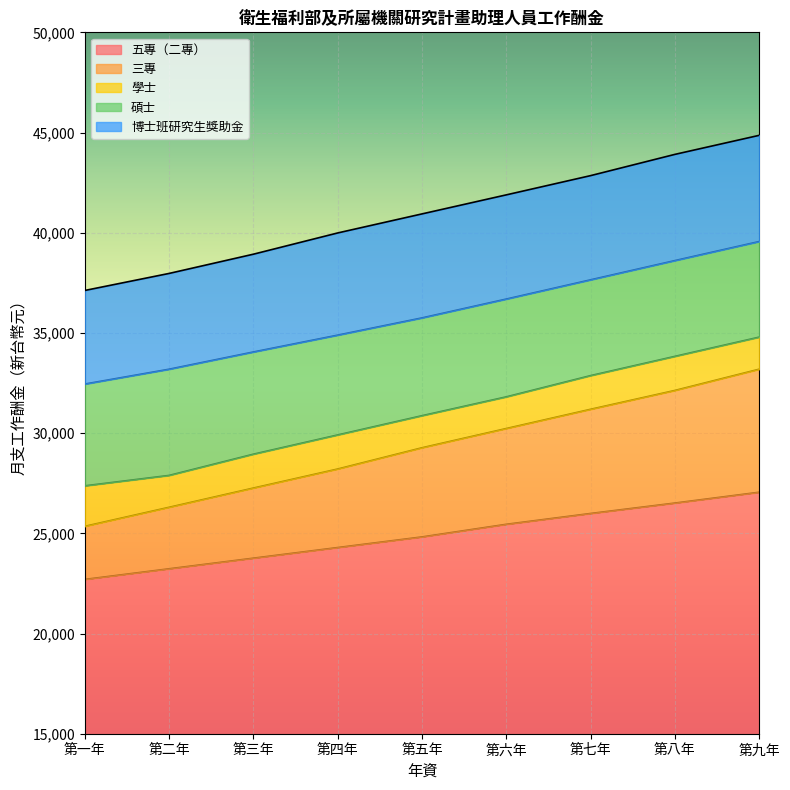

Does the chart display data point markers on the line(s)?

No